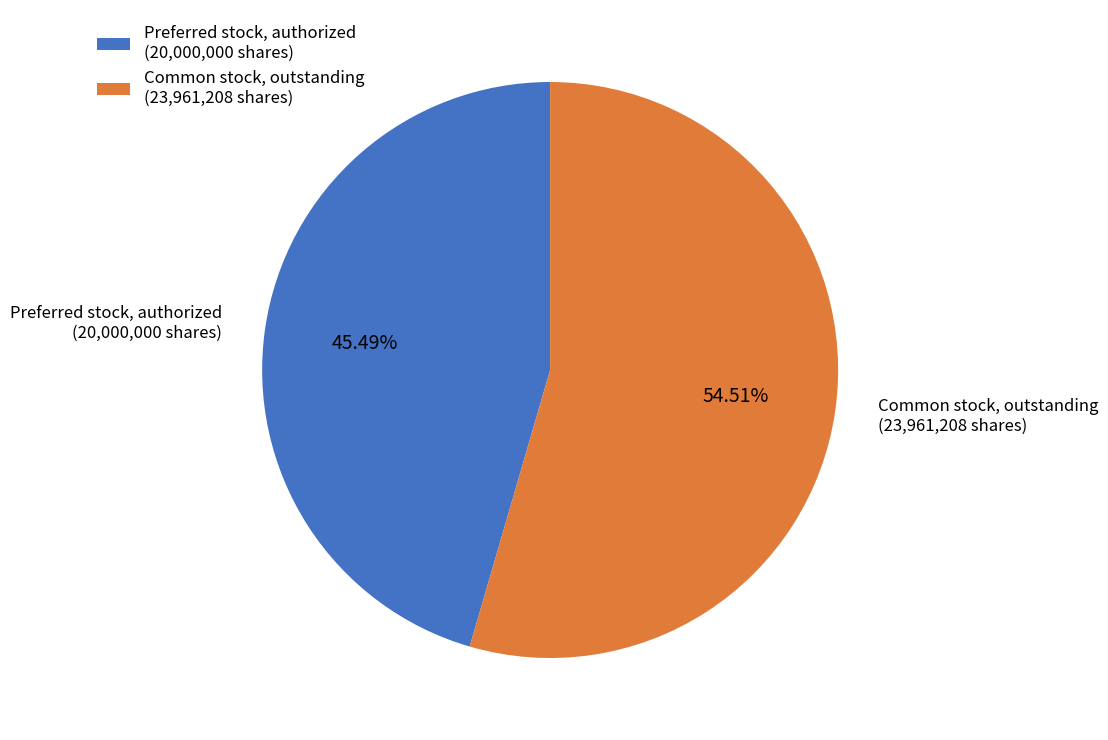

Rank the categories by value from lowest to highest.

Preferred stock, authorized (20,000,000 shares), Common stock, outstanding (23,961,208 shares)